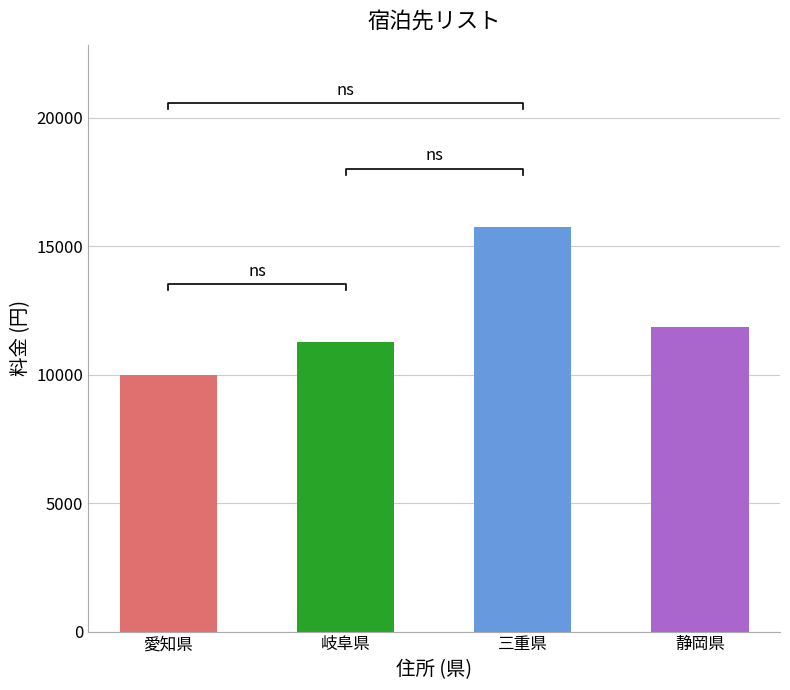

The chart shows a value of 3647.4 at 岐阜県. True or false?

False